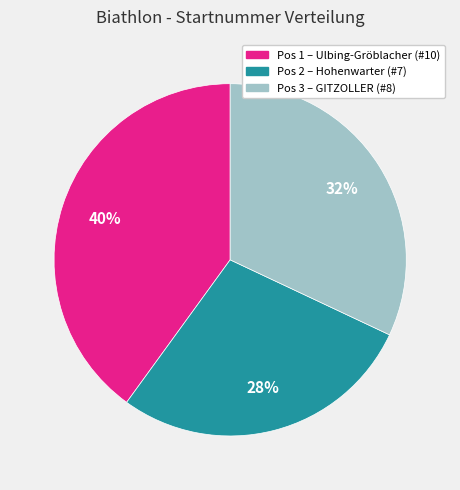

To the nearest percent, what portion does Pos 1 – Ulbing-Gröblacher (#10) represent?

40%